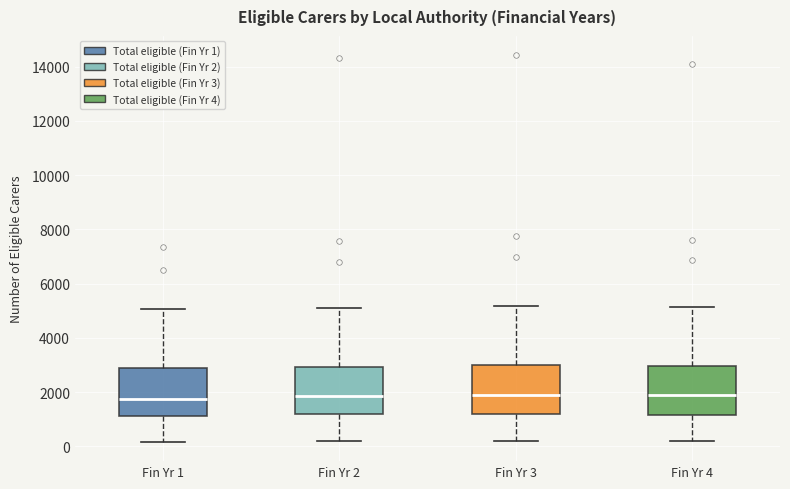

Reading left to right, read every box against the y-axis: the position of its median line, the range the box covers, and the ends of its whiskers. The values are not printed on the chart, so give them approximately, as read against the axis.

Fin Yr 1: median 1800, box 1200 to 2800, whiskers 200 to 5000
Fin Yr 2: median 1800, box 1200 to 3000, whiskers 200 to 5200
Fin Yr 3: median 1800, box 1200 to 3000, whiskers 200 to 5200
Fin Yr 4: median 1800, box 1200 to 3000, whiskers 200 to 5200